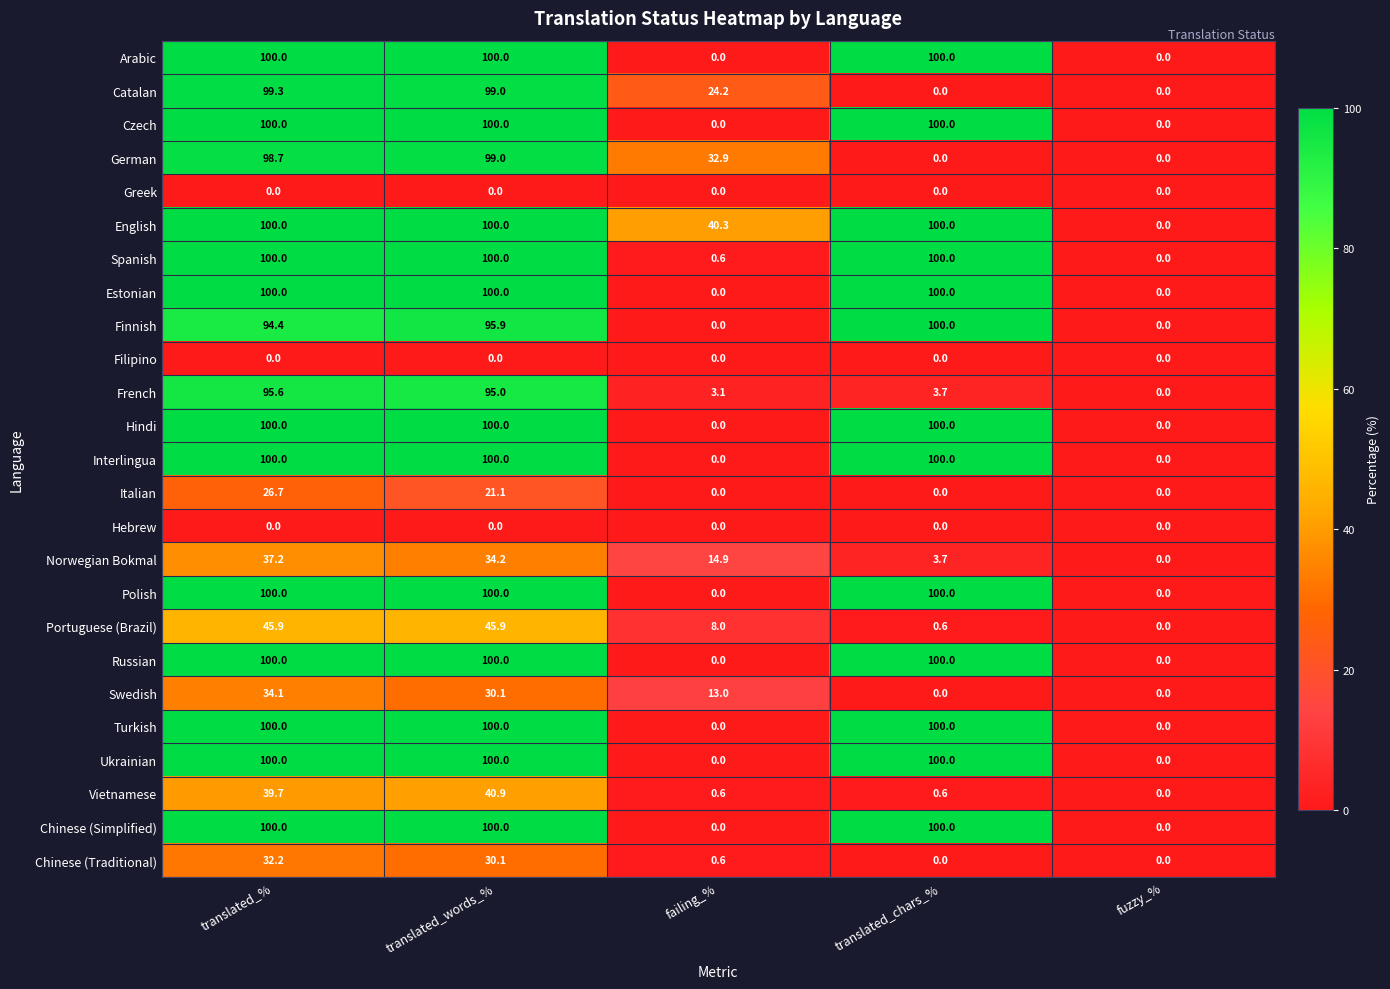

Between translated_% and translated_chars_%, which series saw the biggest shift?

Catalan